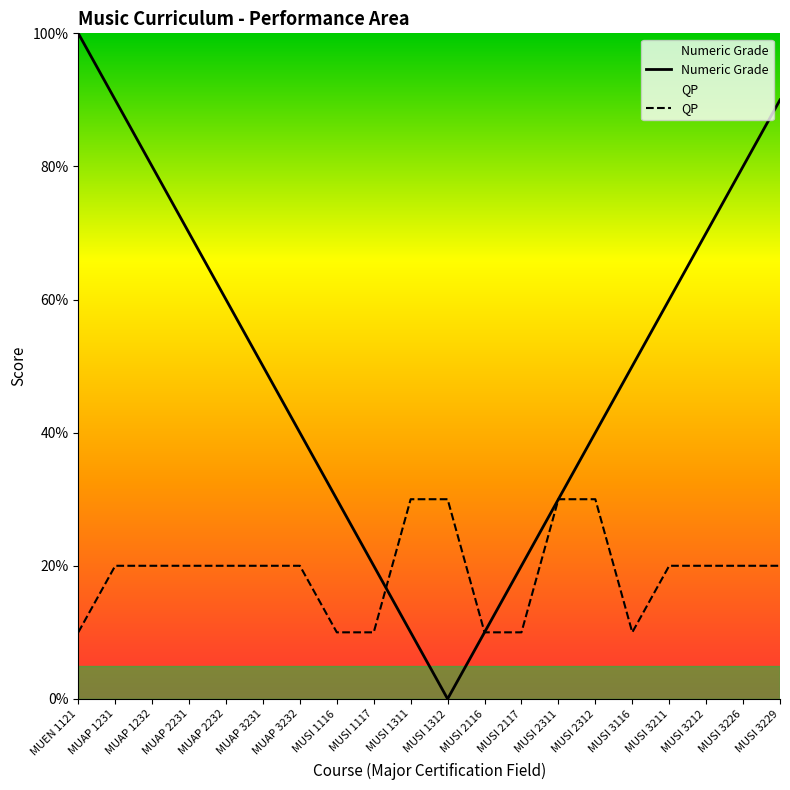

How many intersections are there between Numeric Grade and QP?

2